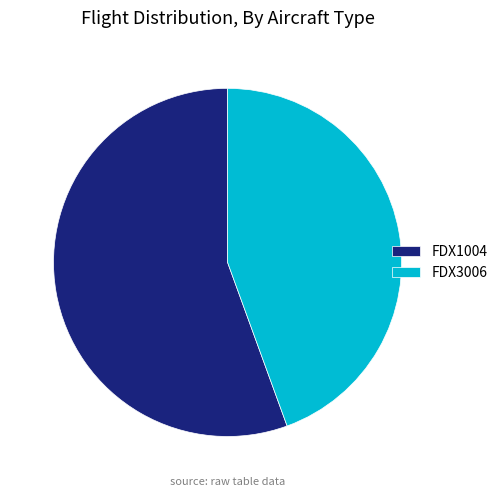

Do FDX3006 and FDX1004 together represent more than half of the pie?

Yes